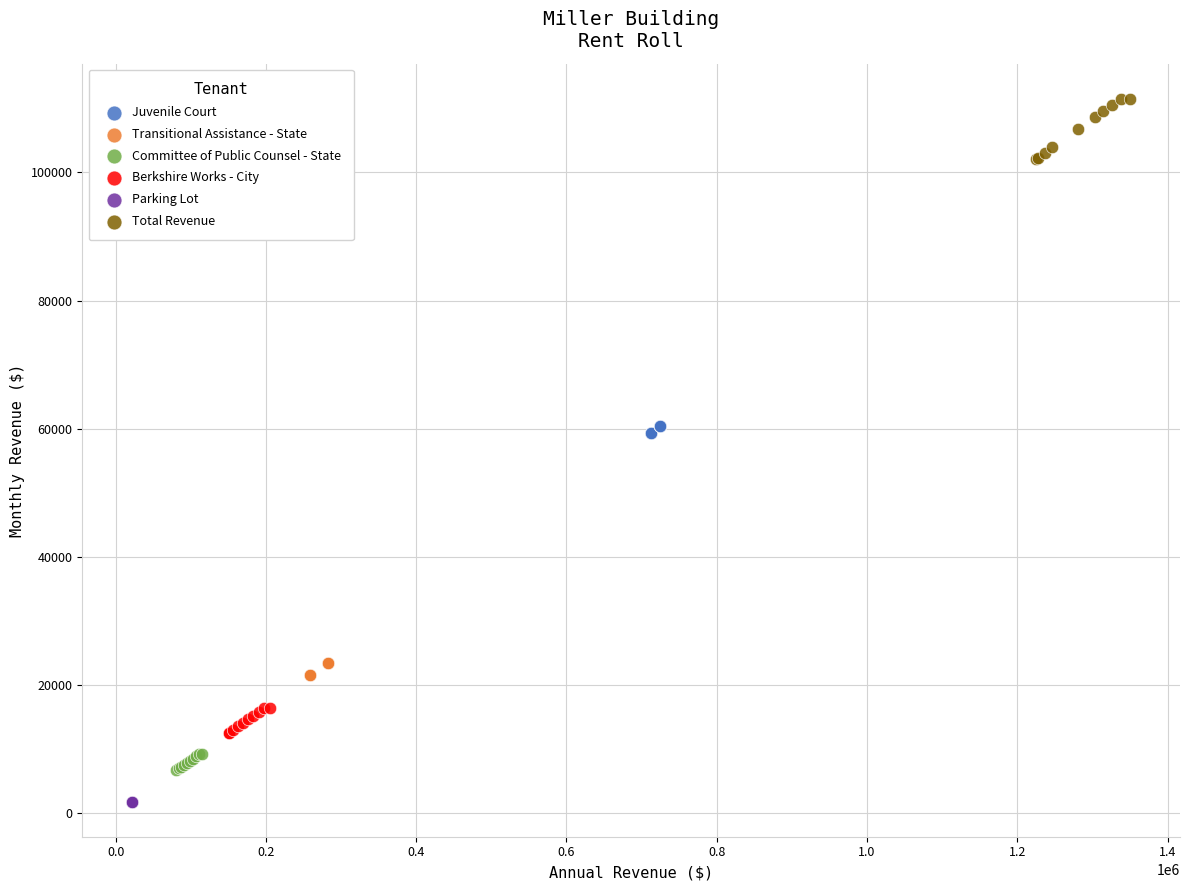

Which series contains the highest Y value?

Total Revenue